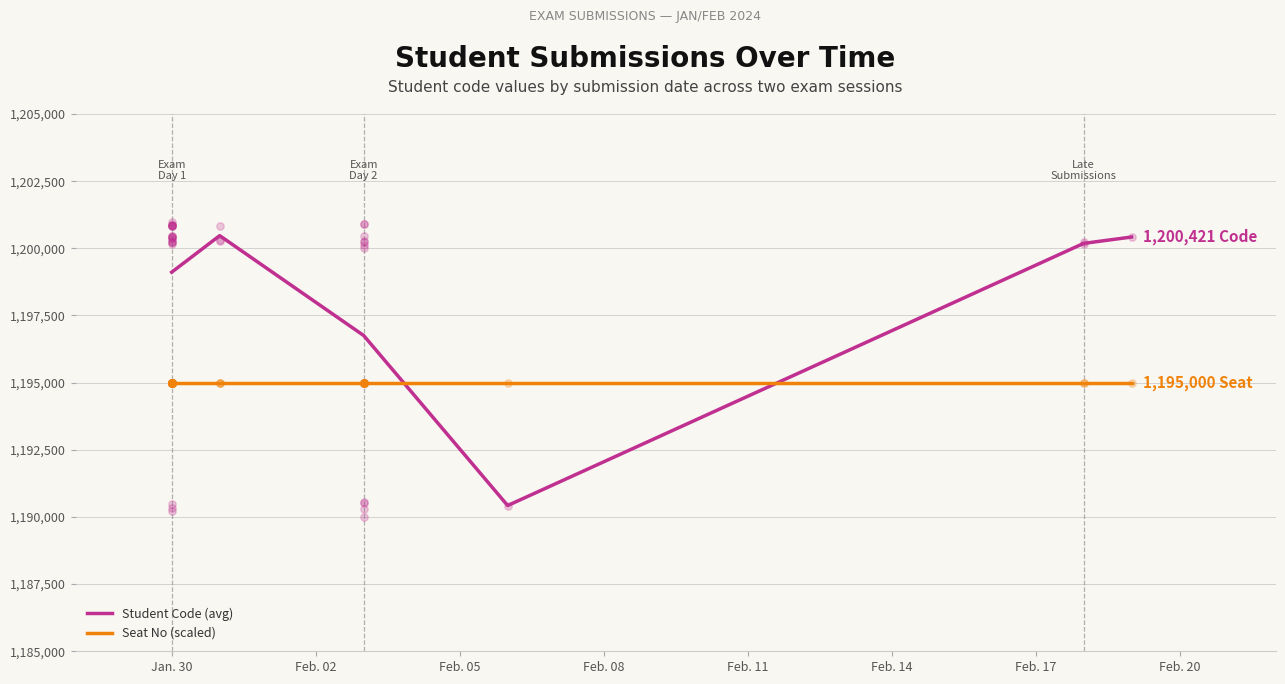

Which series has the widest spread of Y values?

Student Code (avg)